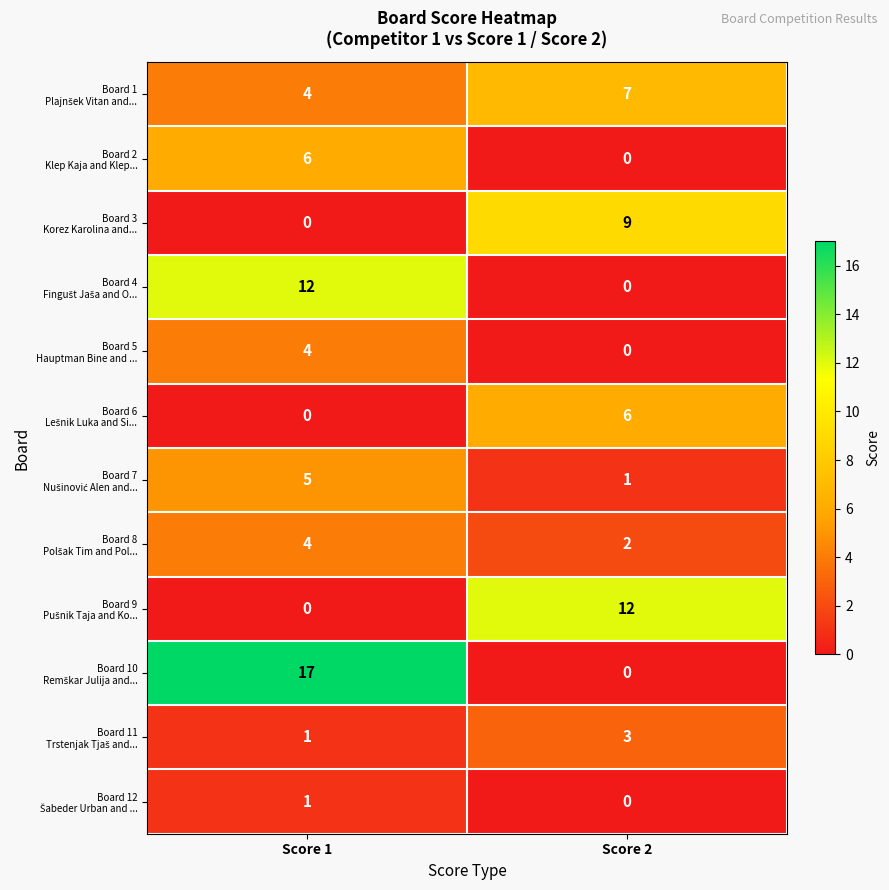

What is the maximum value shown in the chart?

17